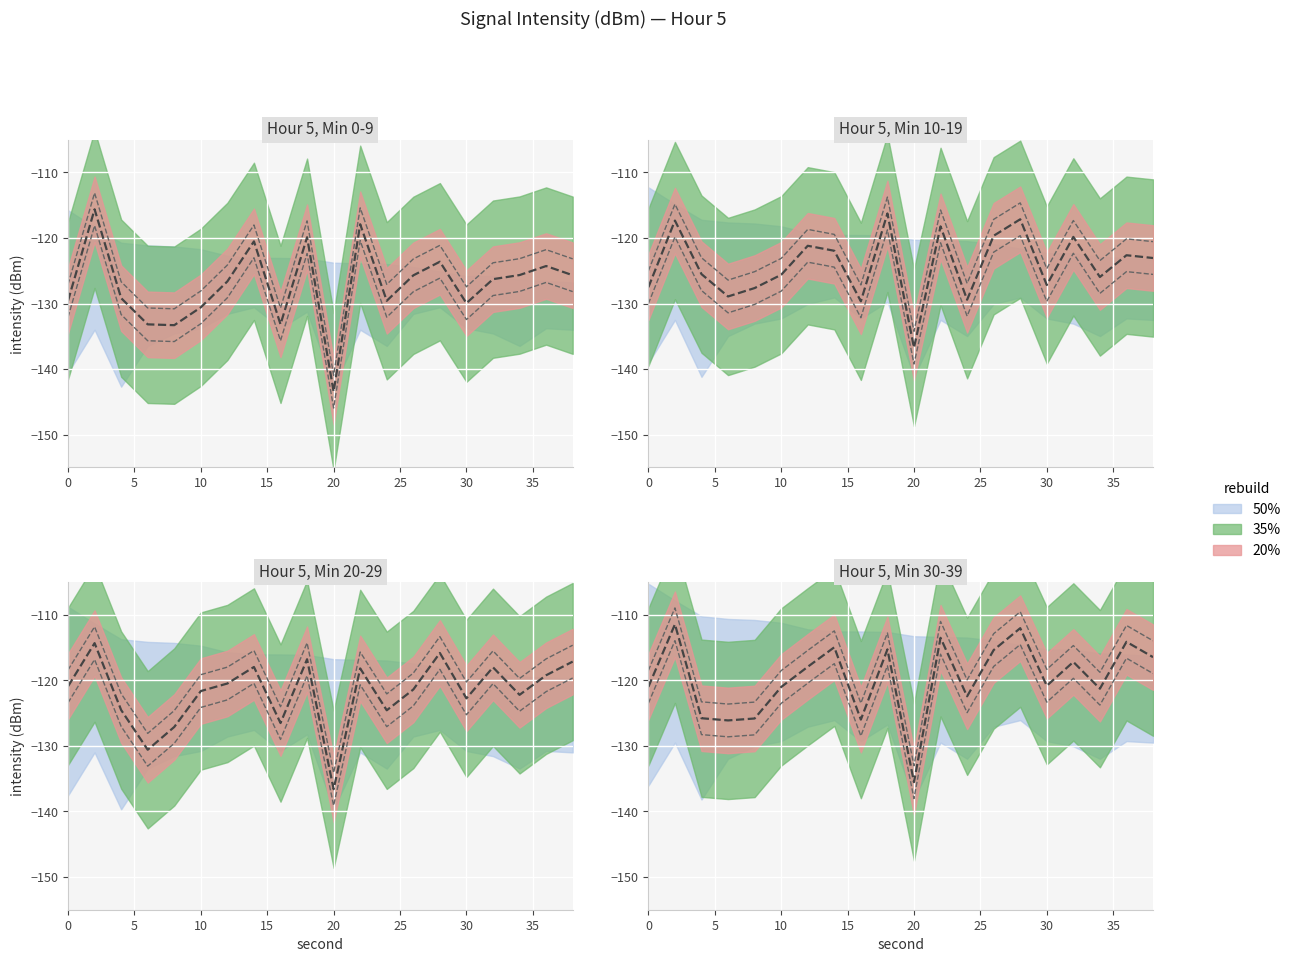

What is the change in value from 20 to 18?

+11.7